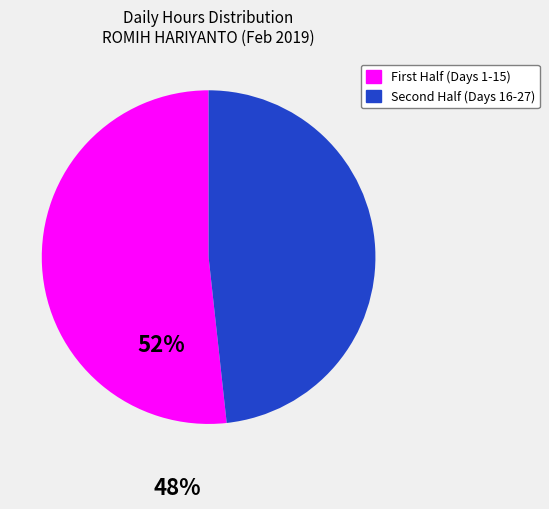

Rank the categories by value from highest to lowest.

First Half (Days 1-15), Second Half (Days 16-27)